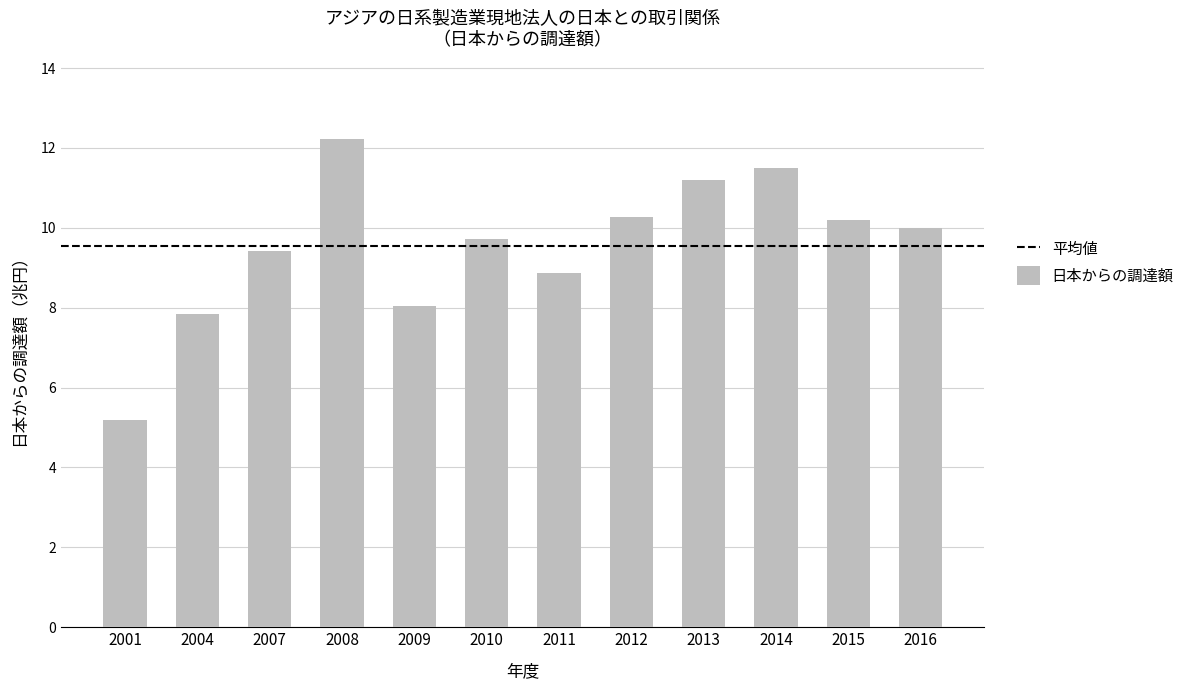

What is the minimum value shown in the chart?

5.2